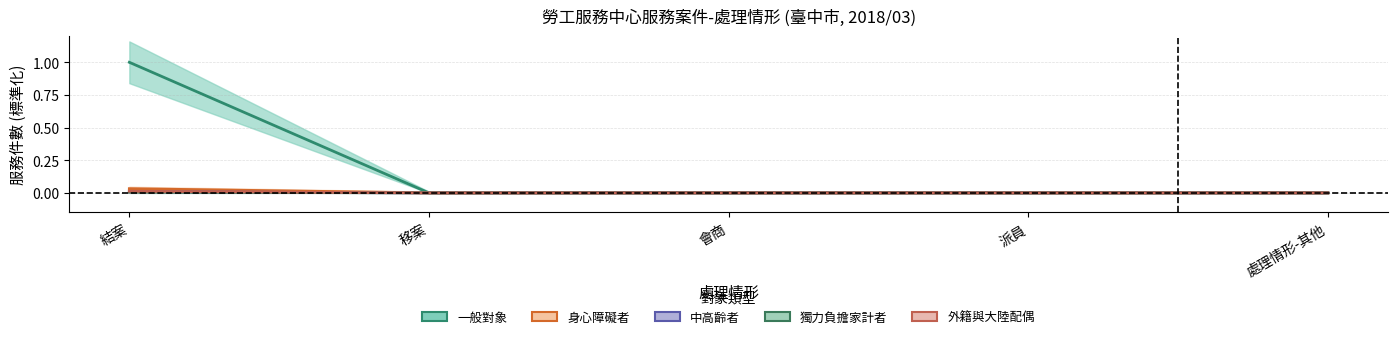

Which label corresponds to the largest value in the chart?

結案